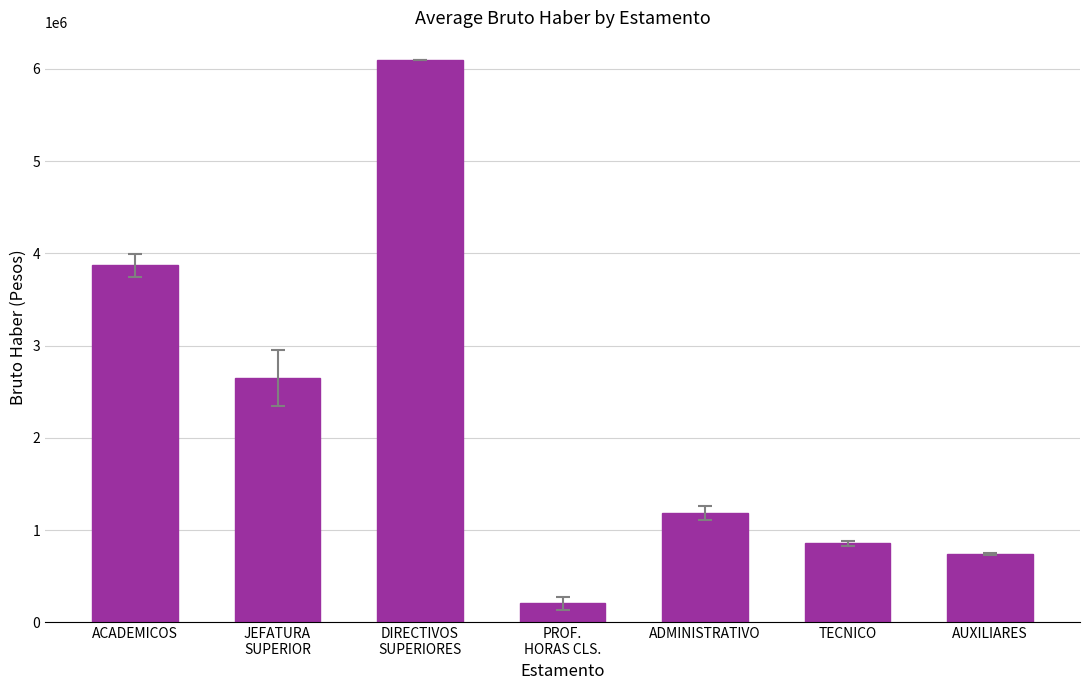

What position from the right is AUXILIARES?

1